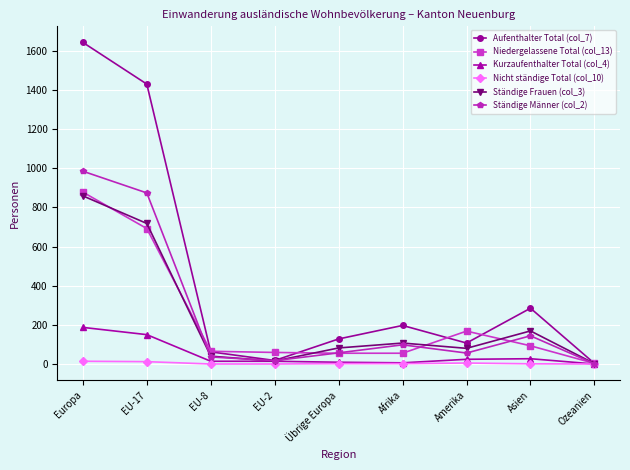

What is the total value across all series at Europa?

4566